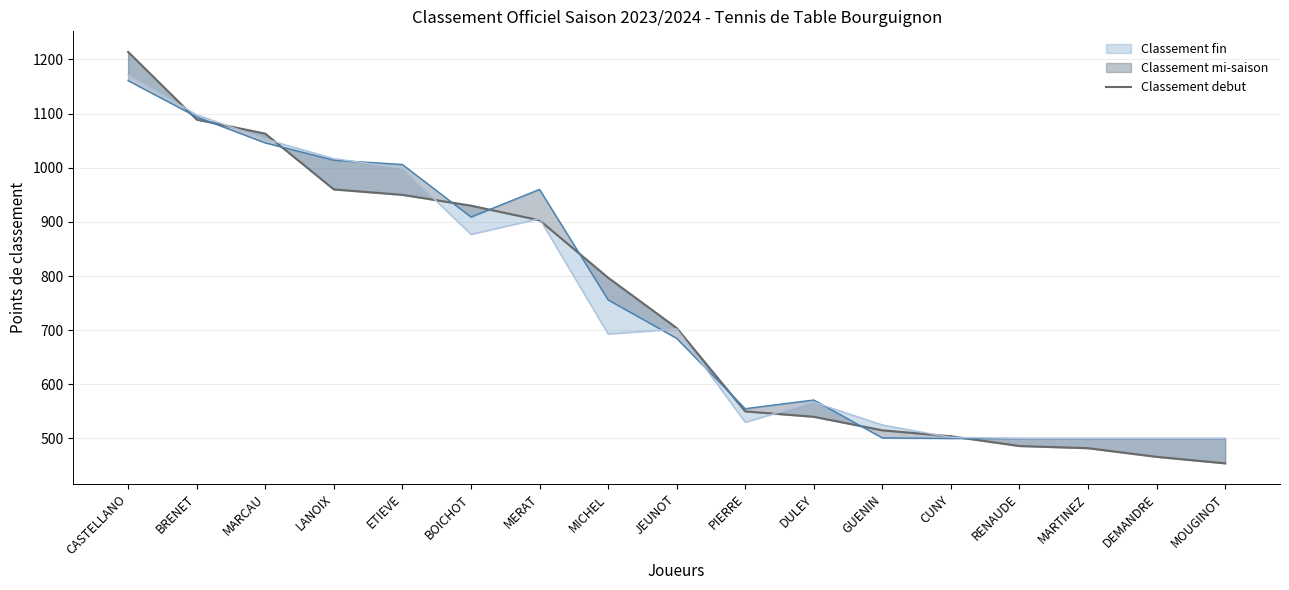

What position from the left is DULEY?

11